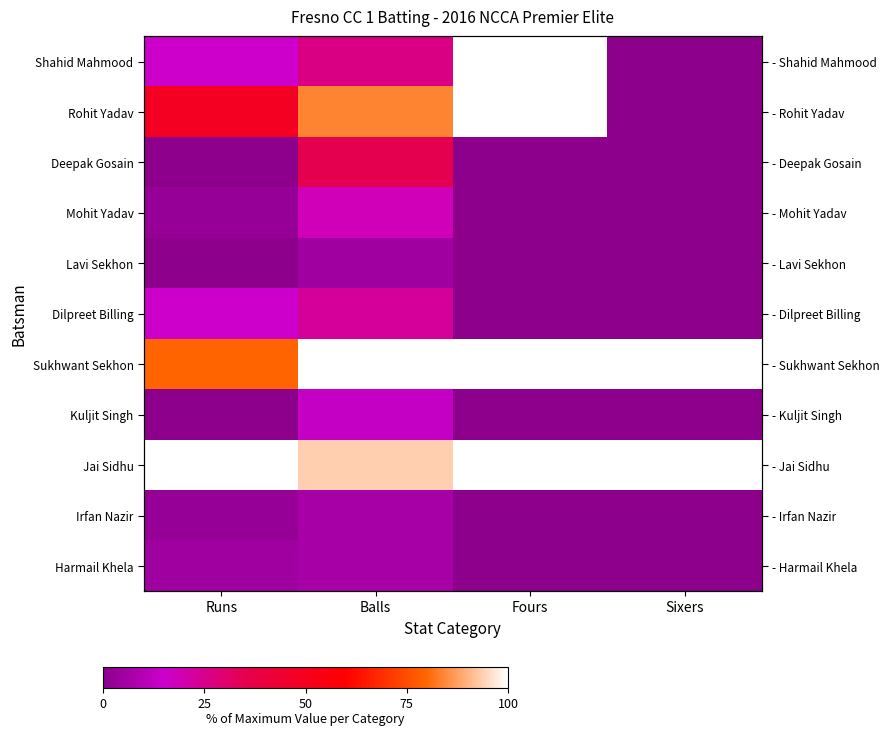

The Rohit Yadav series shows 100.0 at Fours. True or false?

True